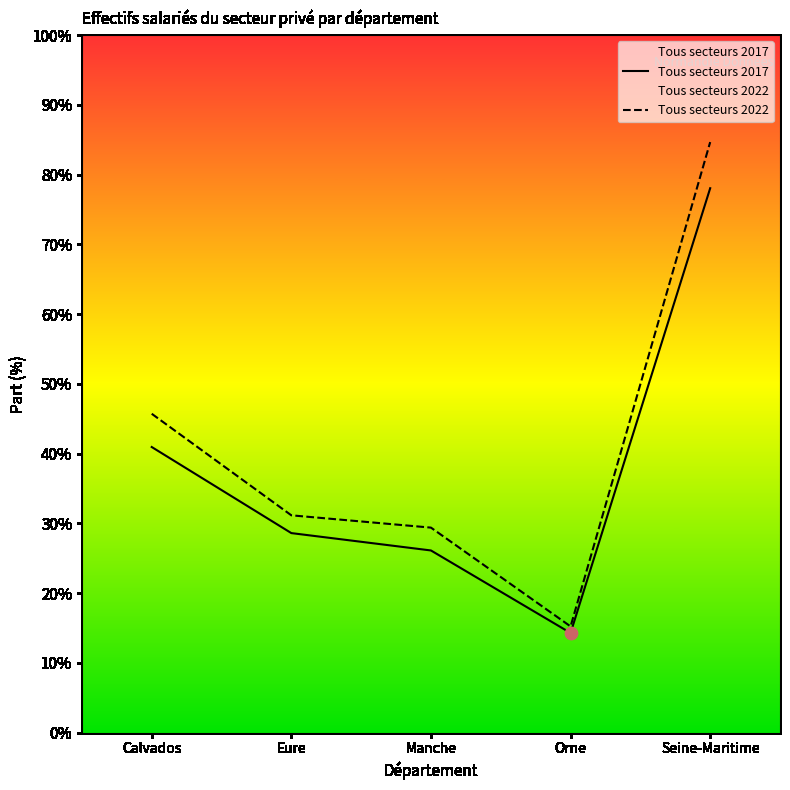

Is the value of Tous secteurs 2017 at Seine-Maritime greater than the value of Tous secteurs 2022 at Calvados?

Yes